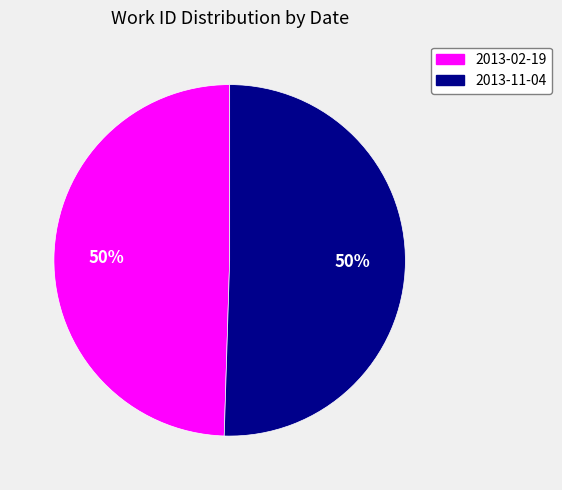

What percentage is the 2013-02-19 slice, to the nearest percent?

50%